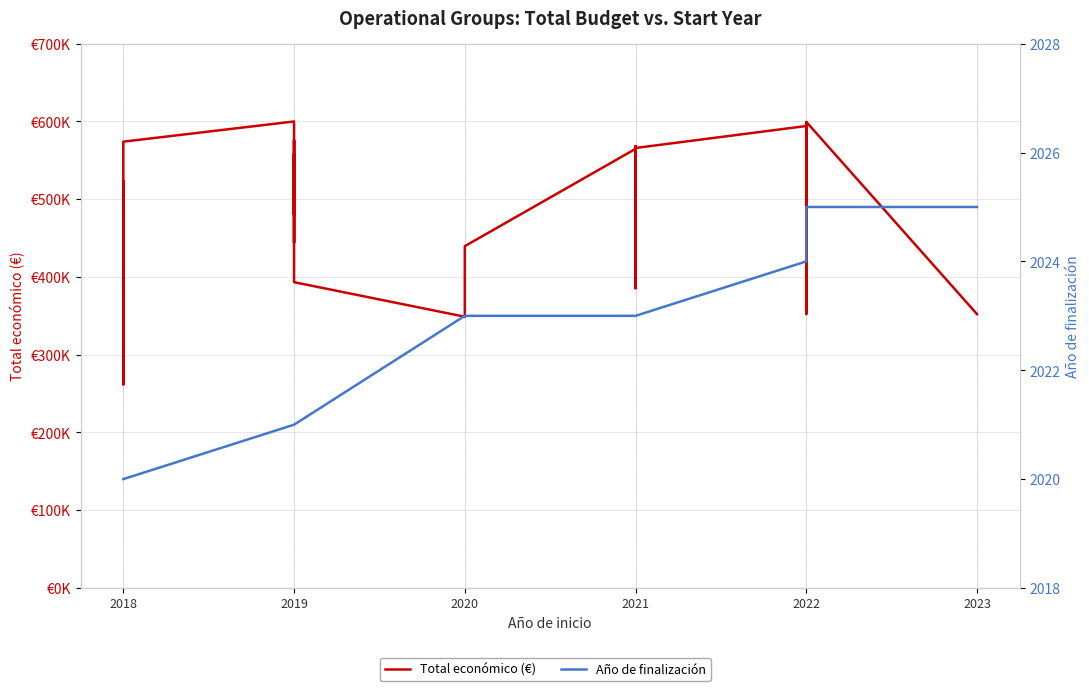

True or false: Total económico (€) has a value of 798653 at 2019.

False